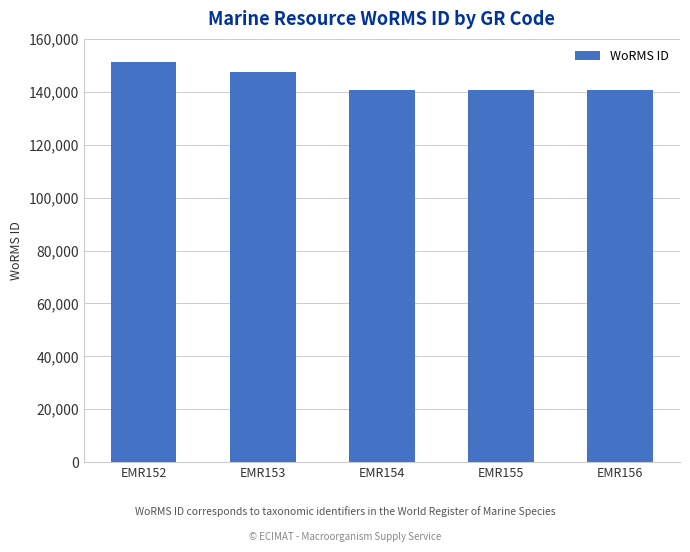

How many values are below 140685?

2